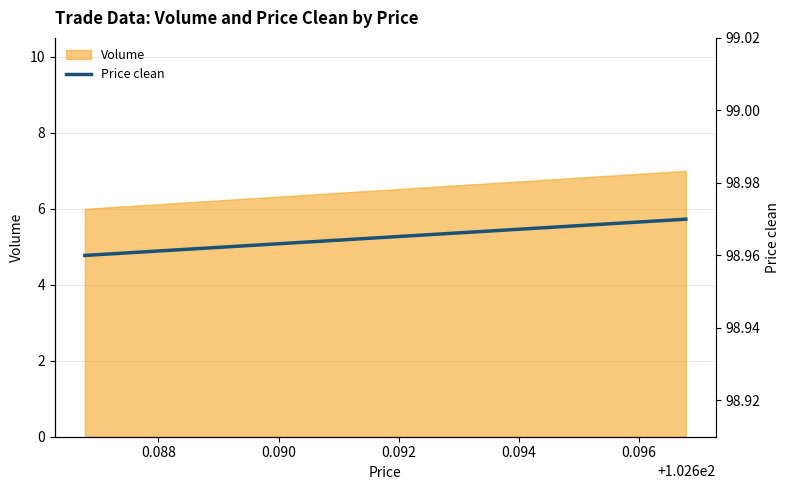

Does the chart have visible grid lines?

Yes